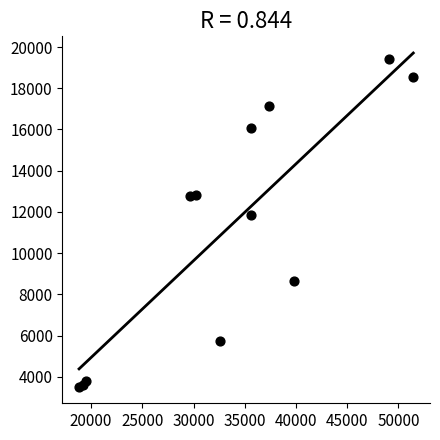

What Y value in the scatter plot is closest to 11463?

11863